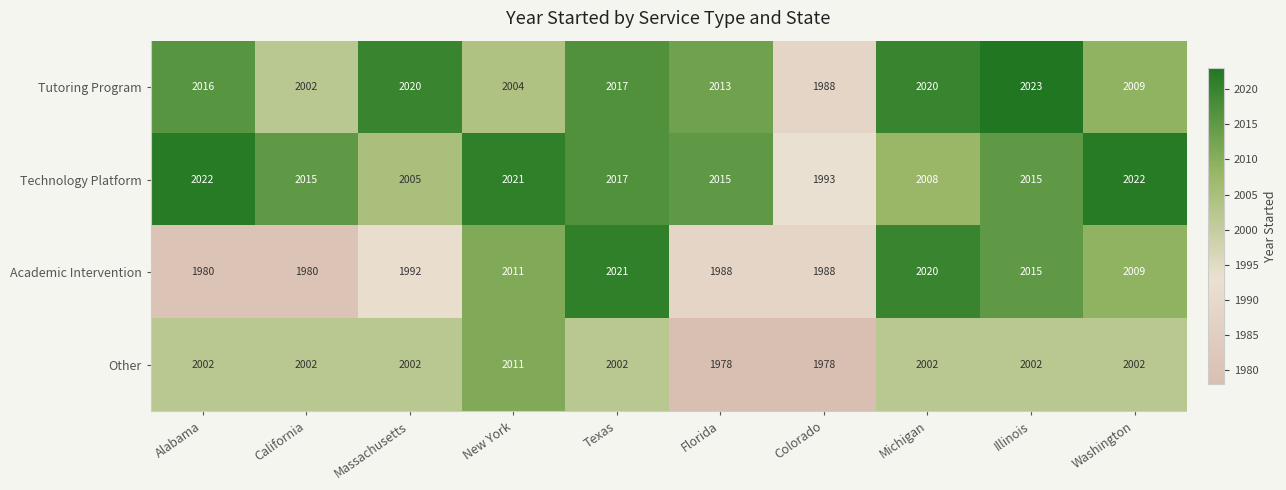

At which label does Technology Platform first exceed 2015?

Alabama